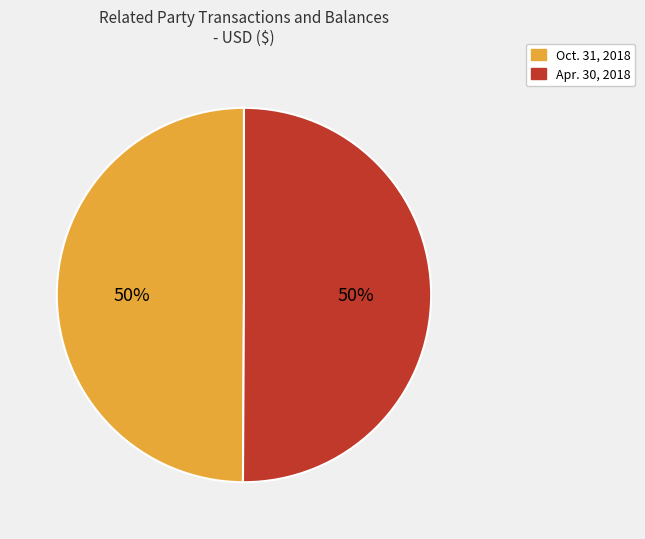

Is it true that Apr. 30, 2018 is 50% of the pie?

True